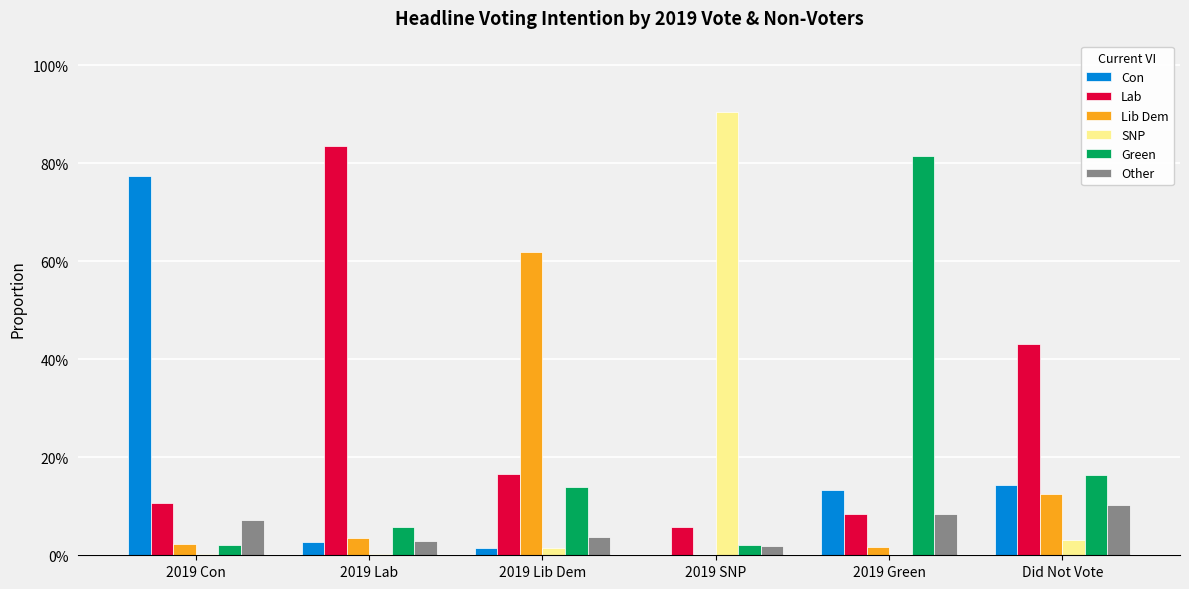

Reading right to left, transcribe all the data shown in this chart.

Con: Did Not Vote=0.1	2019 Green=0.1	2019 SNP=0.0	2019 Lib Dem=0.0	2019 Lab=0.0	2019 Con=0.8
Lab: Did Not Vote=0.4	2019 Green=0.1	2019 SNP=0.1	2019 Lib Dem=0.2	2019 Lab=0.8	2019 Con=0.1
Lib Dem: Did Not Vote=0.1	2019 Green=0.0	2019 SNP=0.0	2019 Lib Dem=0.6	2019 Lab=0.0	2019 Con=0.0
SNP: Did Not Vote=0.0	2019 Green=0.0	2019 SNP=0.9	2019 Lib Dem=0.0	2019 Lab=0.0	2019 Con=0.0
Green: Did Not Vote=0.2	2019 Green=0.8	2019 SNP=0.0	2019 Lib Dem=0.1	2019 Lab=0.1	2019 Con=0.0
Other: Did Not Vote=0.1	2019 Green=0.1	2019 SNP=0.0	2019 Lib Dem=0.0	2019 Lab=0.0	2019 Con=0.1